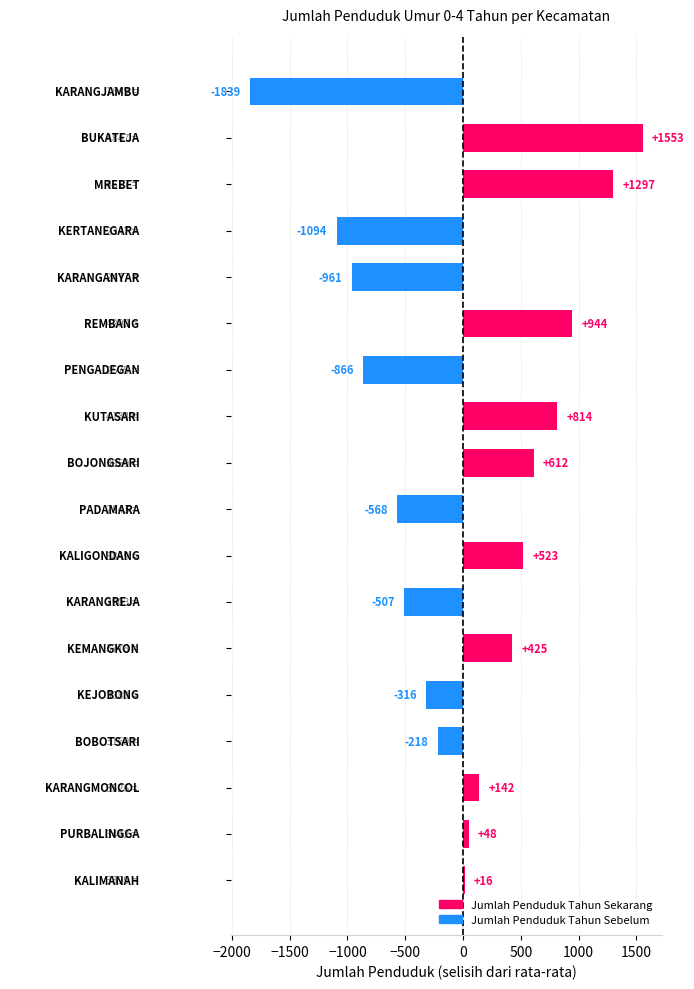

What is the value of the 2nd bar from the top?

1553